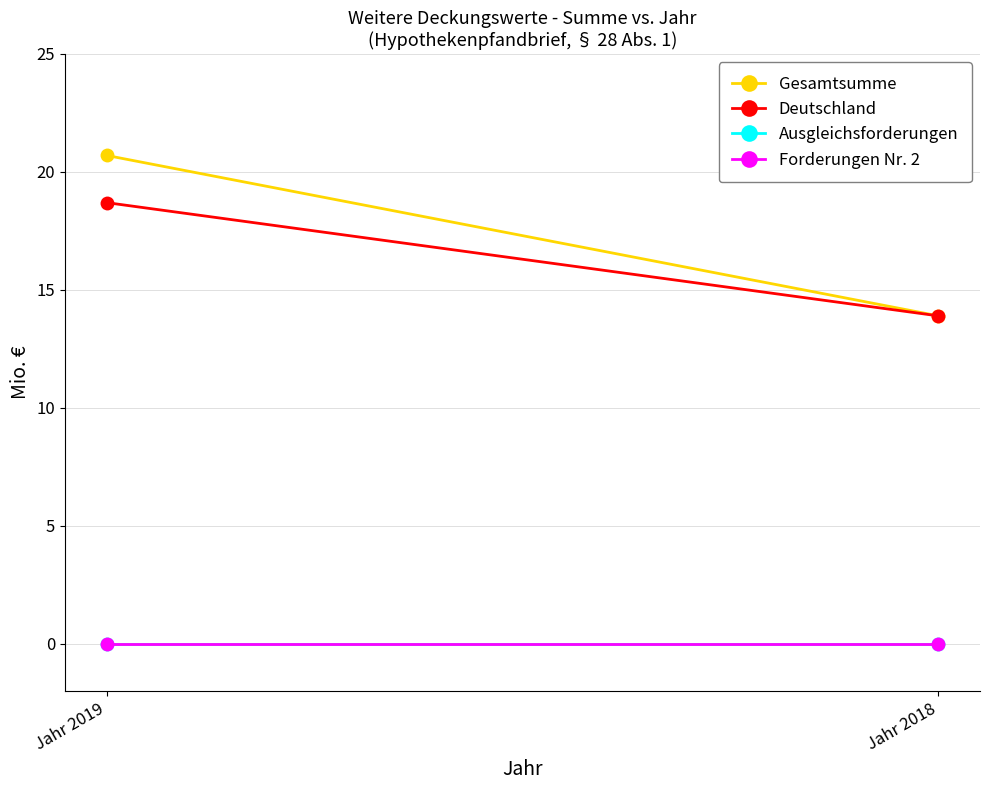

Between Jahr 2019 and Jahr 2018, which series saw the biggest shift?

Gesamtsumme